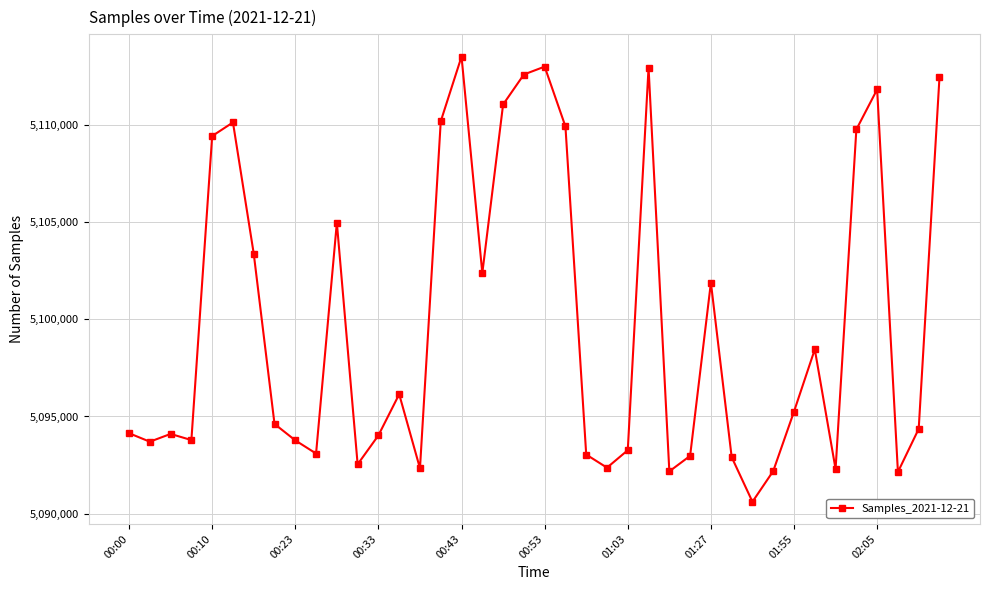

True or false: there are more than 2 points higher than both neighbors.

True